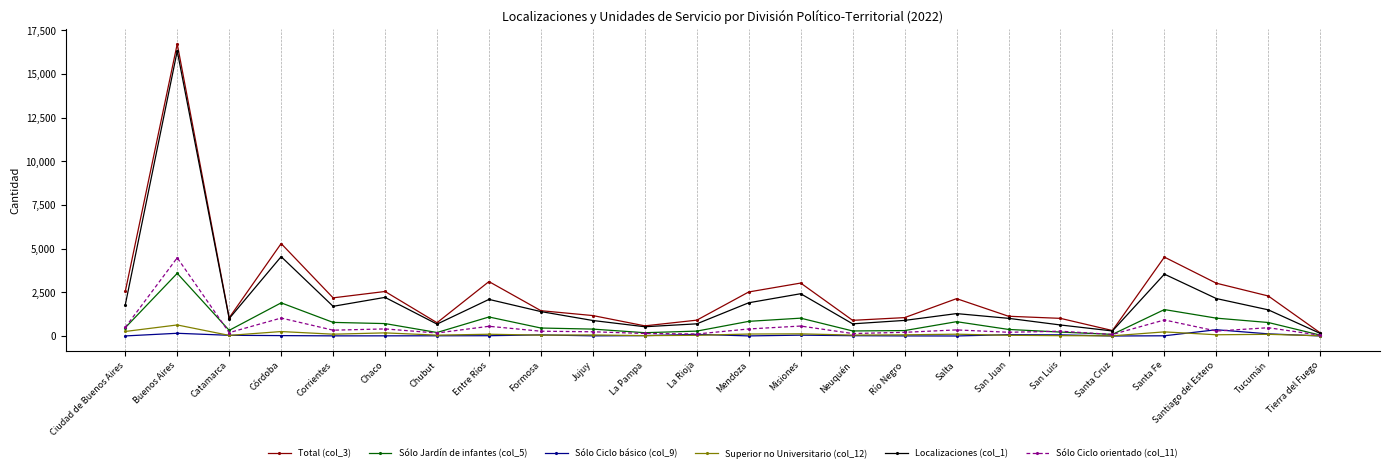

Which series has the largest range (max minus min)?

Total (col_3)